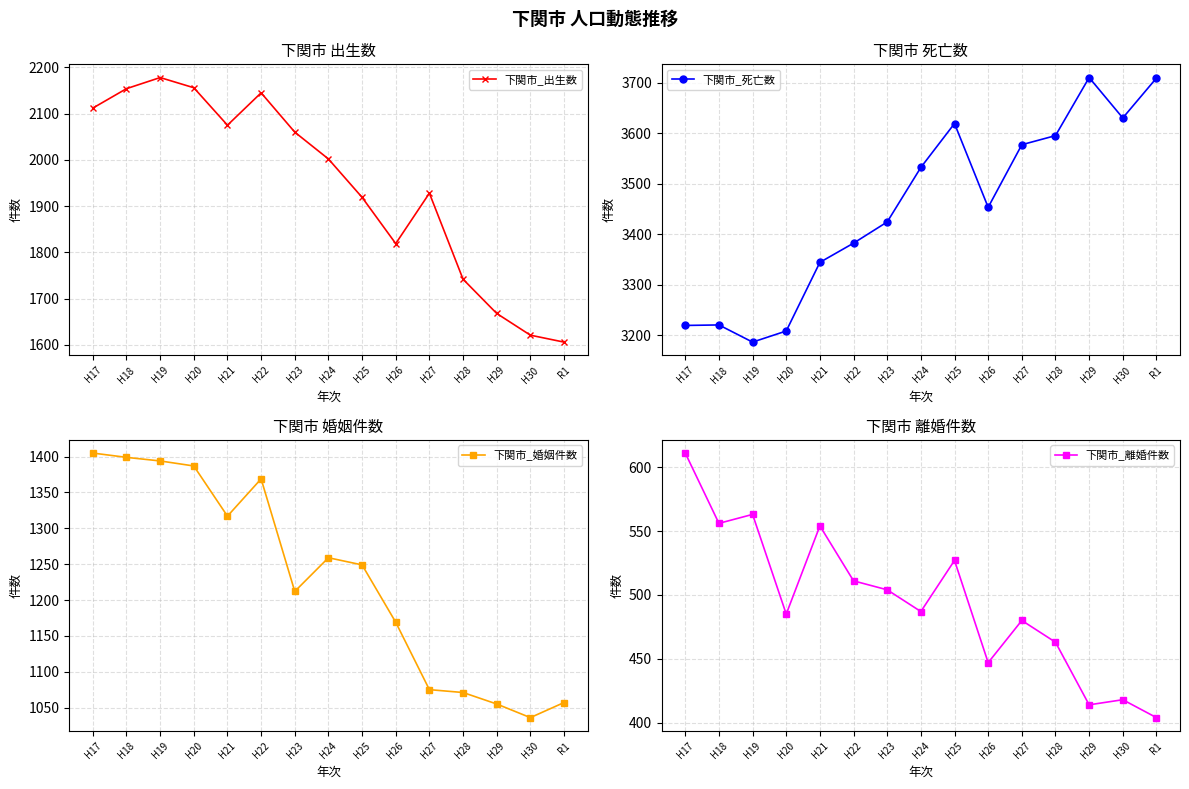

What is the difference between the maximum and minimum values in the 下関市_死亡数 series?

524